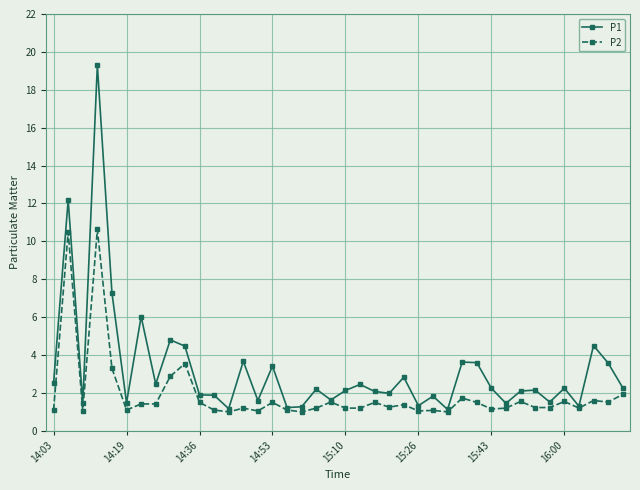

True or false: P1 has more than 2 interior local peaks.

True